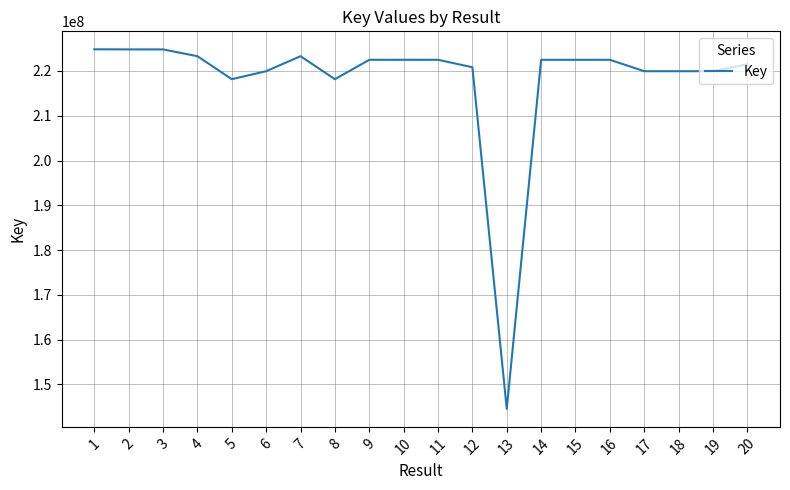

What value does the data have at 5?

218167354